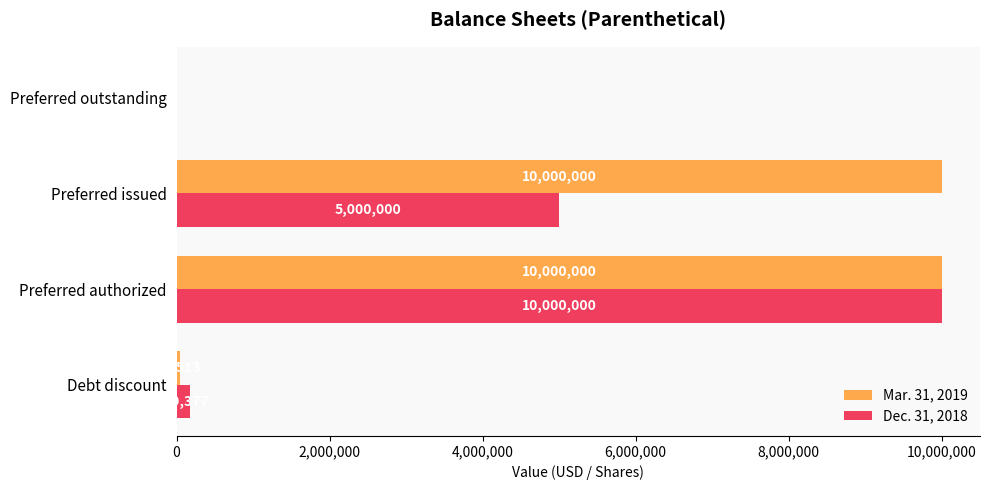

The value of Dec. 31, 2018 at Preferred issued is 1411424. True or false?

False